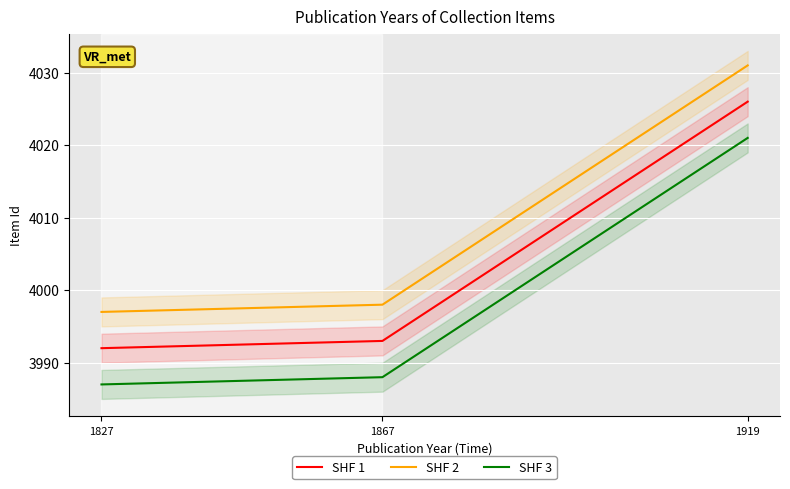

Rank the series by their average value, from lowest to highest.

SHF 3, SHF 1, SHF 2